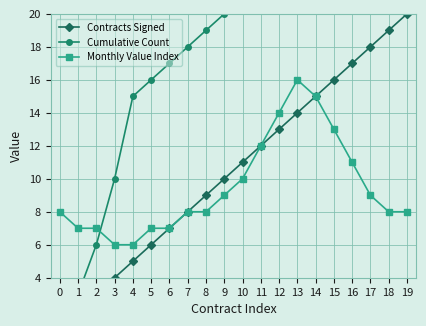

What is the difference between the Monthly Value Index values at 17 and 4?

3